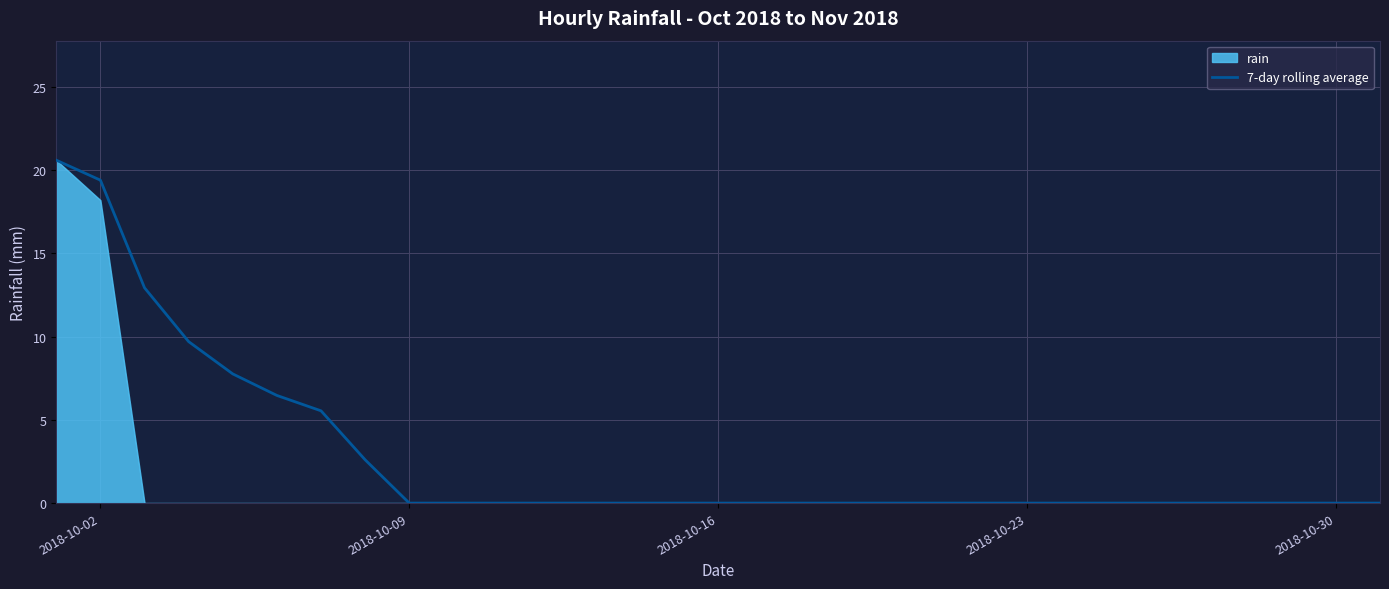

How many positive values are there?

8